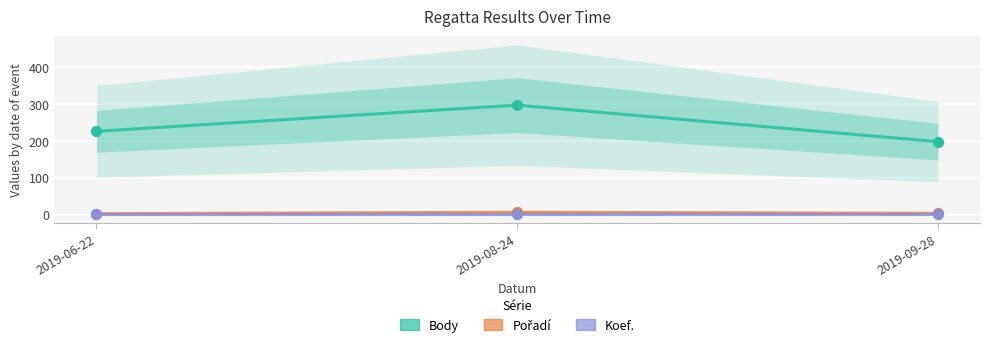

Is the value of Body at 2019-09-28 greater than the value of Koef. at 2019-08-24?

Yes